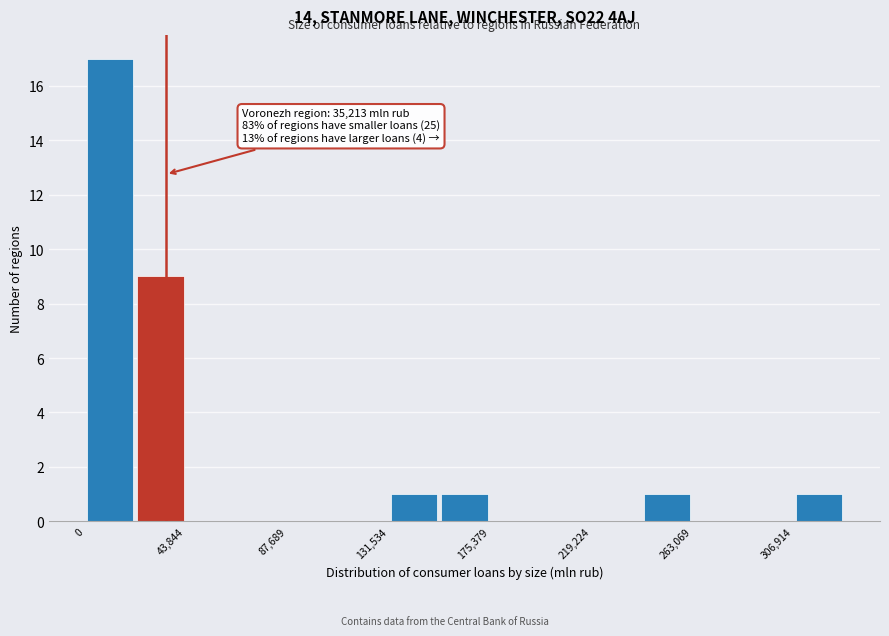

Which range on the x-axis has the tallest bar?

0 to 20000